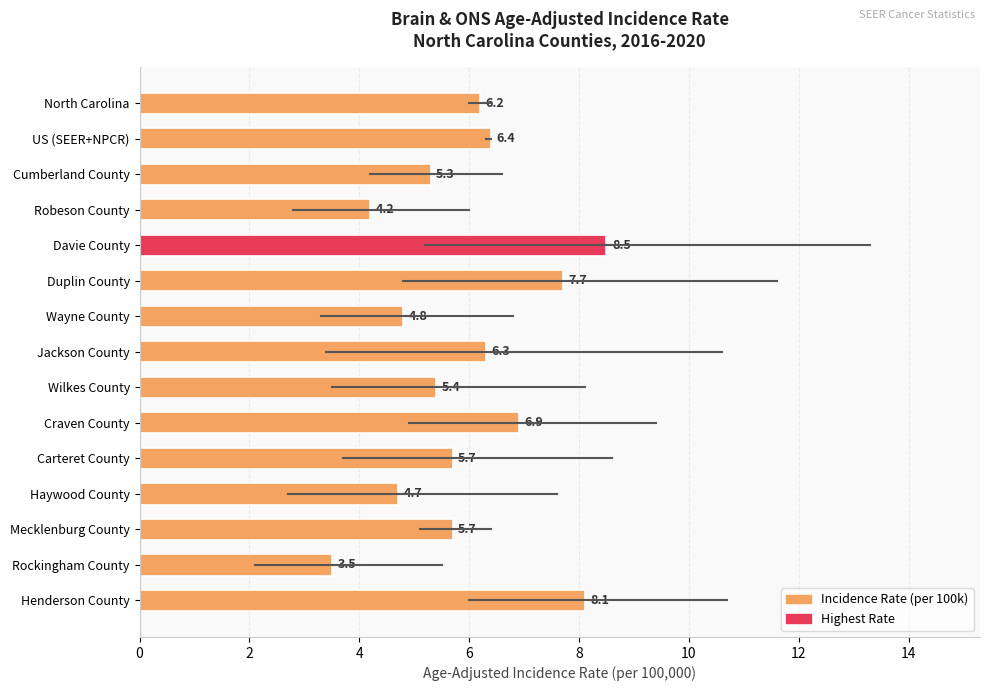

What is the difference between the values at US (SEER+NPCR) and Duplin County?

1.3